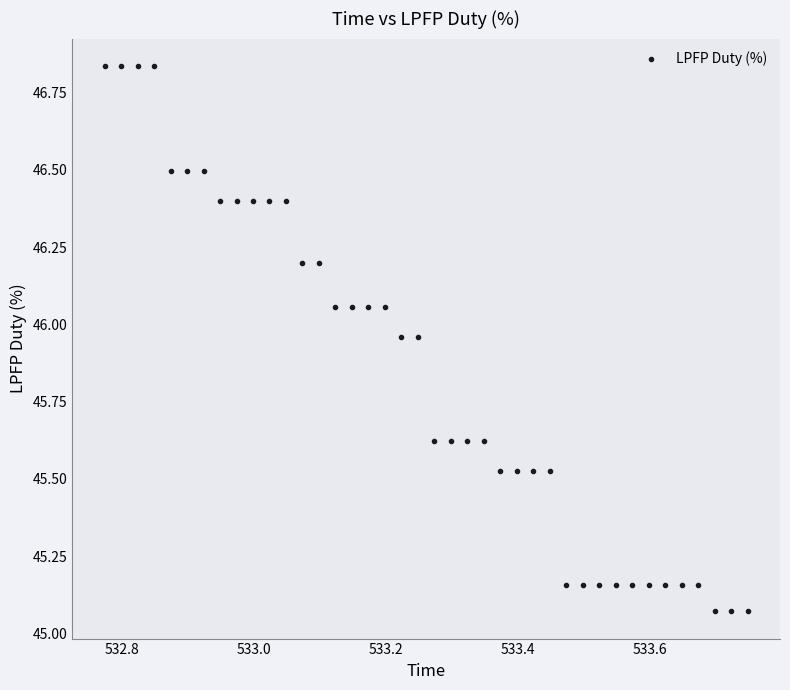

What is the range of X values (max minus min)?

1.0